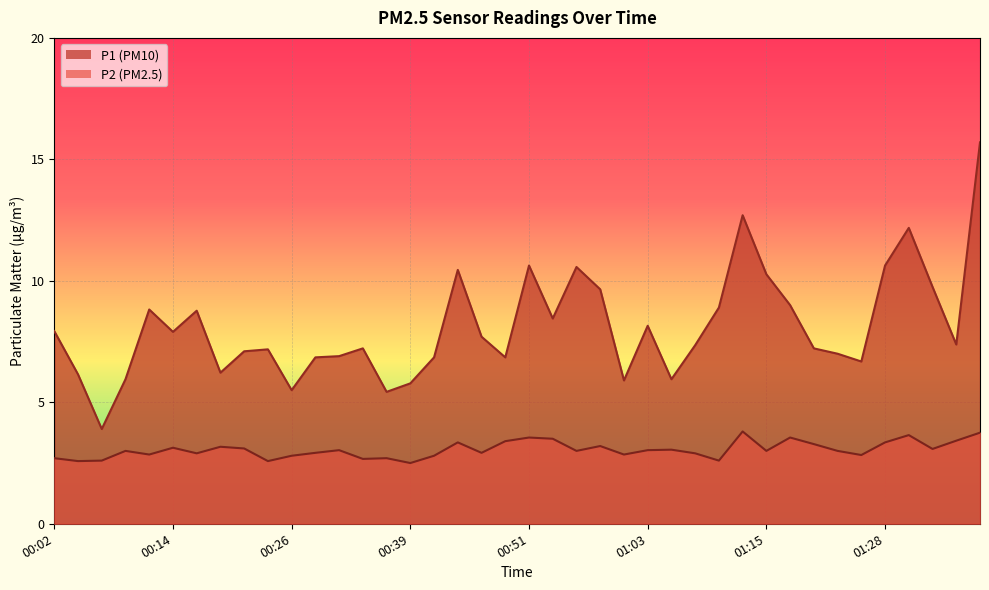

True or false: P2 and P1 cross at least once.

False